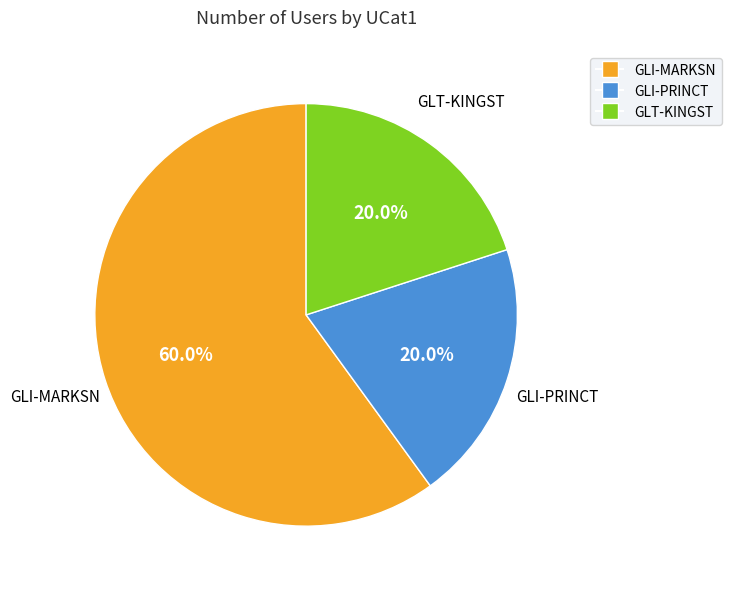

Is it true that GLI-MARKSN is 60% of the pie?

True